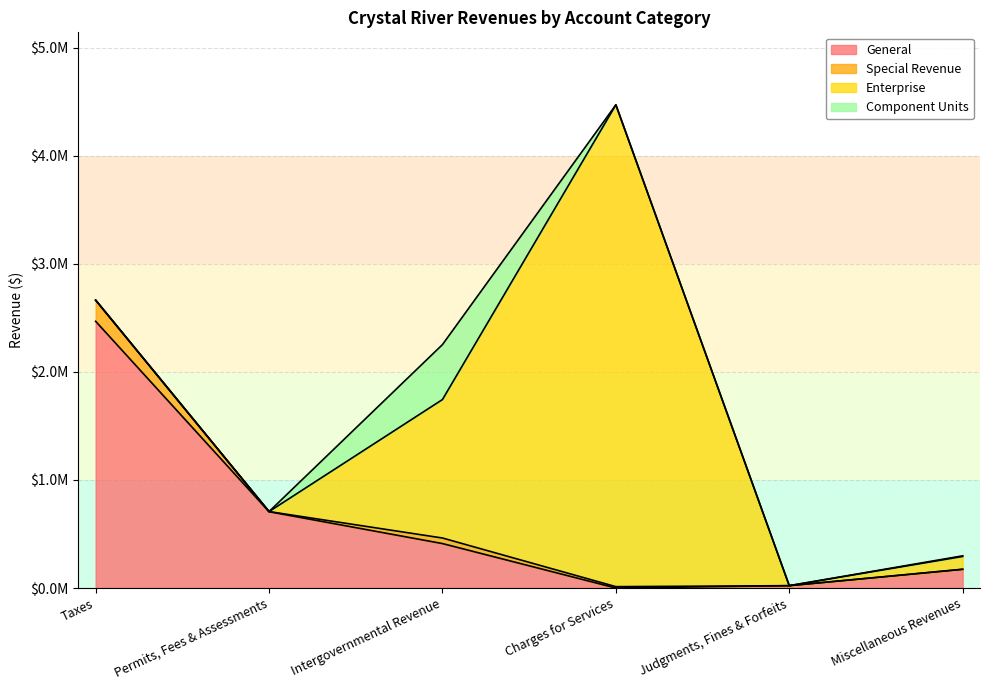

At which category does the chart reach its peak across all series?

Charges for Services